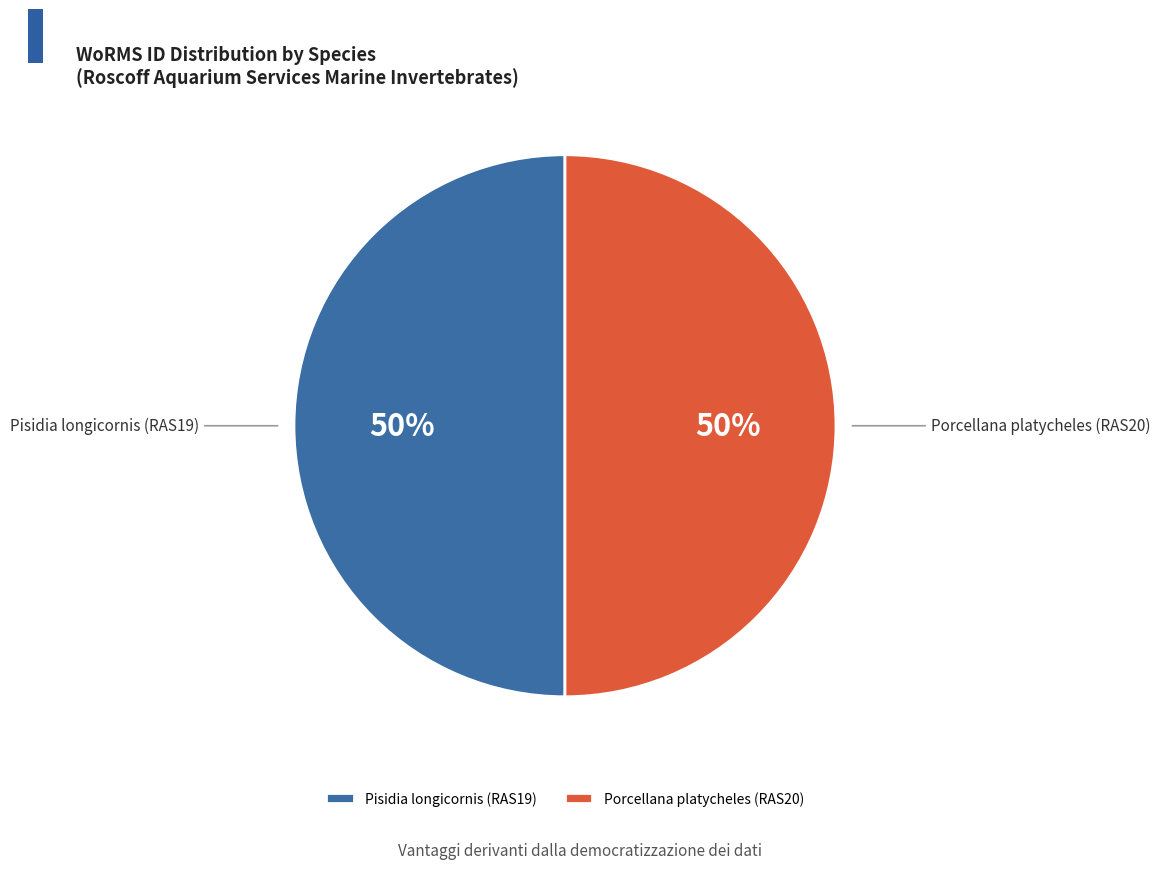

Is it true that Pisidia longicornis (RAS19) is 42% of the pie?

False